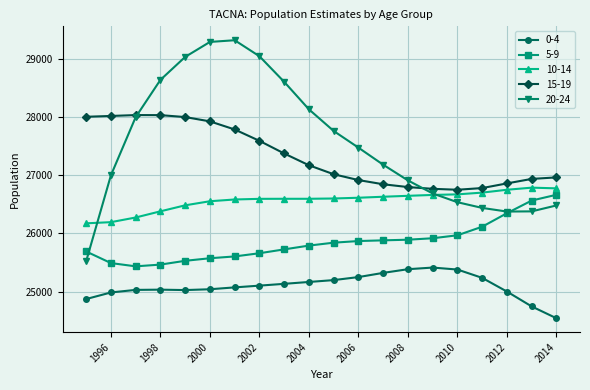

Which series has the widest spread of values?

20-24